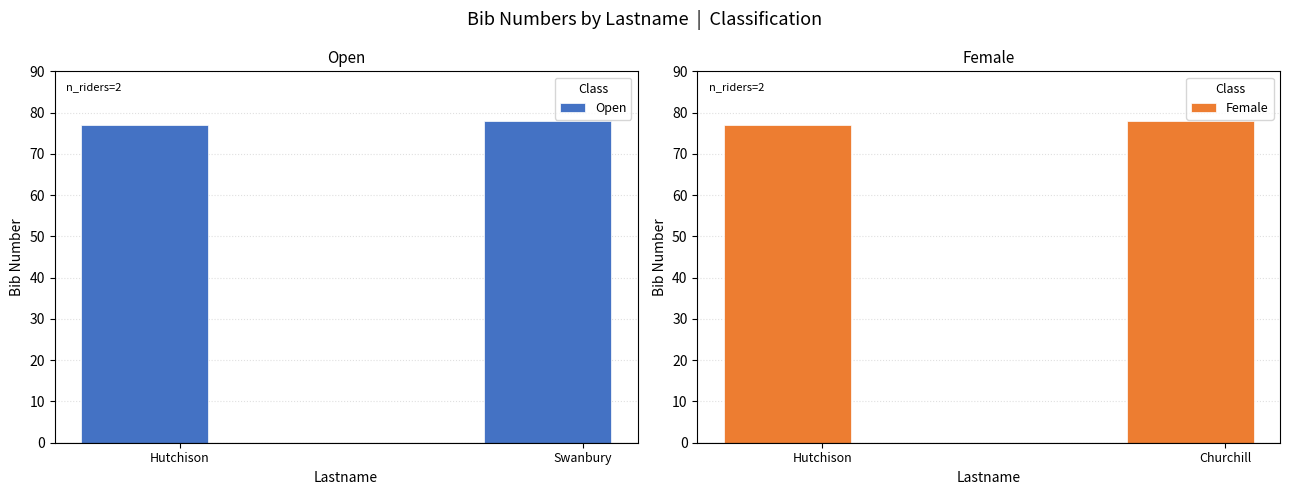

How many bars are there in each group?

2